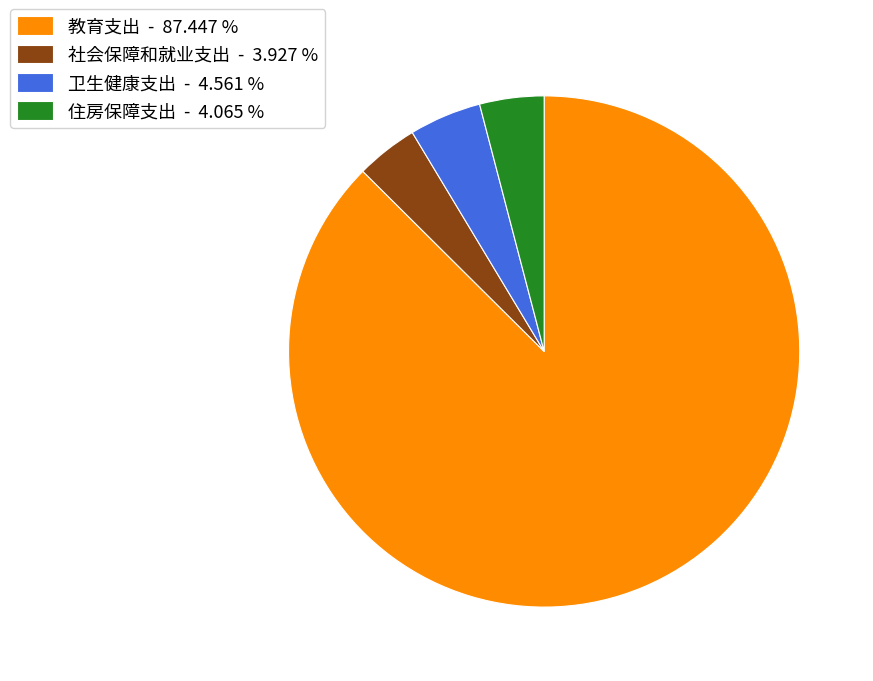

True or false: 教育支出 accounts for 87% of the total.

True